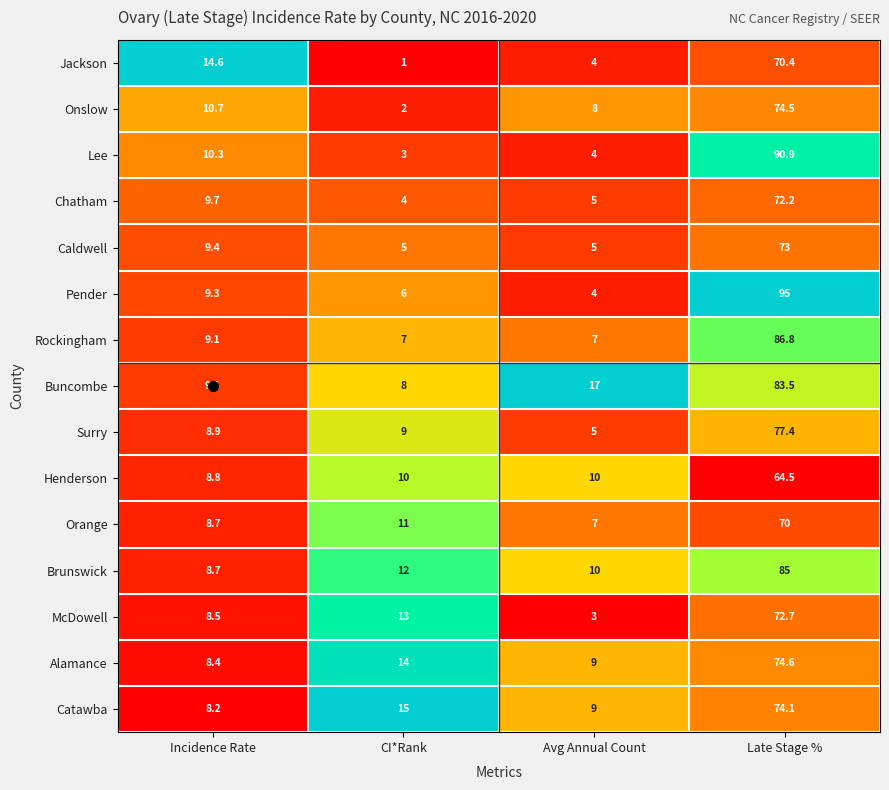

Which series has the largest range (max minus min)?

Pender